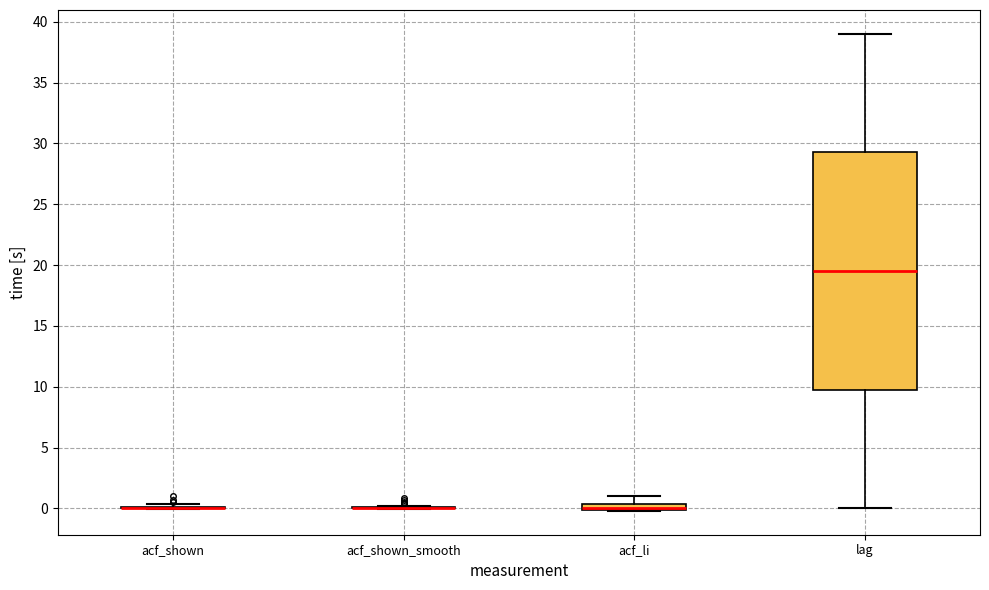

Which box is the tallest, from its lower edge to its upper edge?

lag